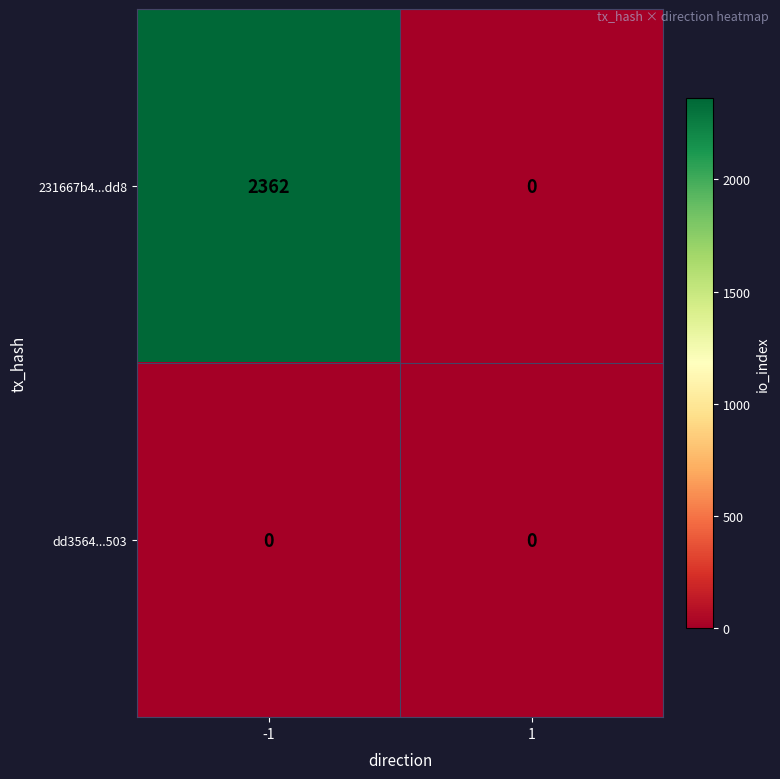

List the series in order of their overall mean, highest first.

231667b4...dd8, dd3564...503